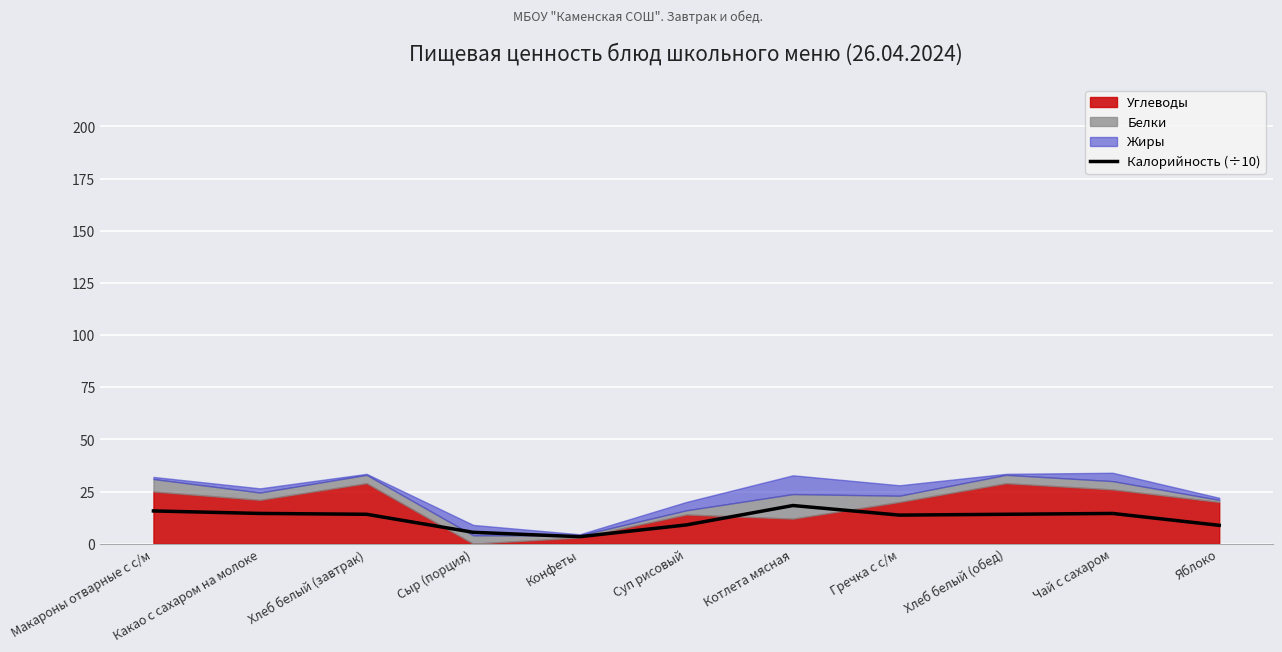

How many data points are less than 14?

5